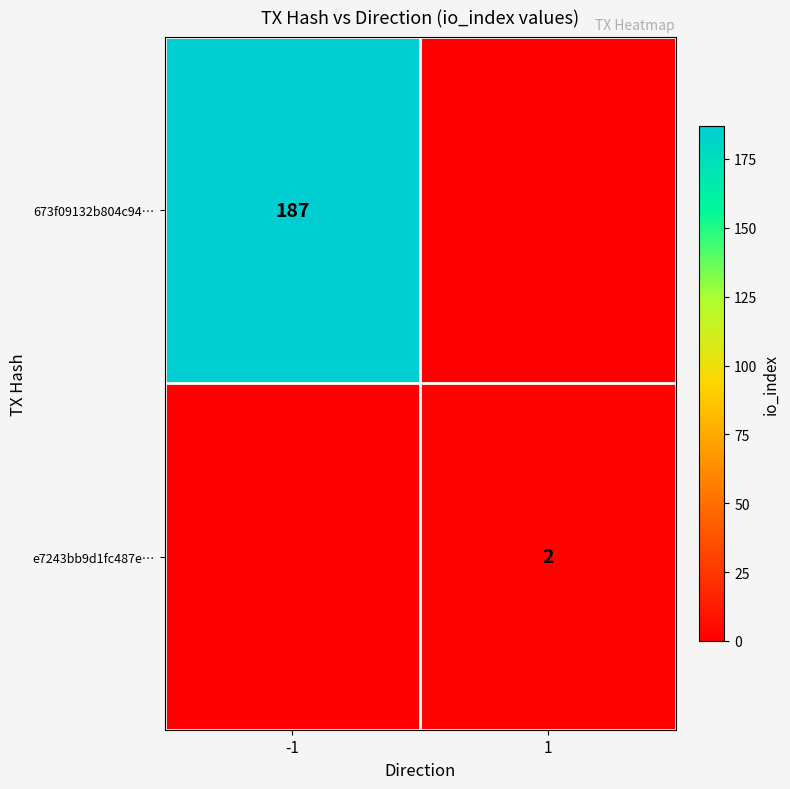

What is the spread (max minus min) of values at 1?

2